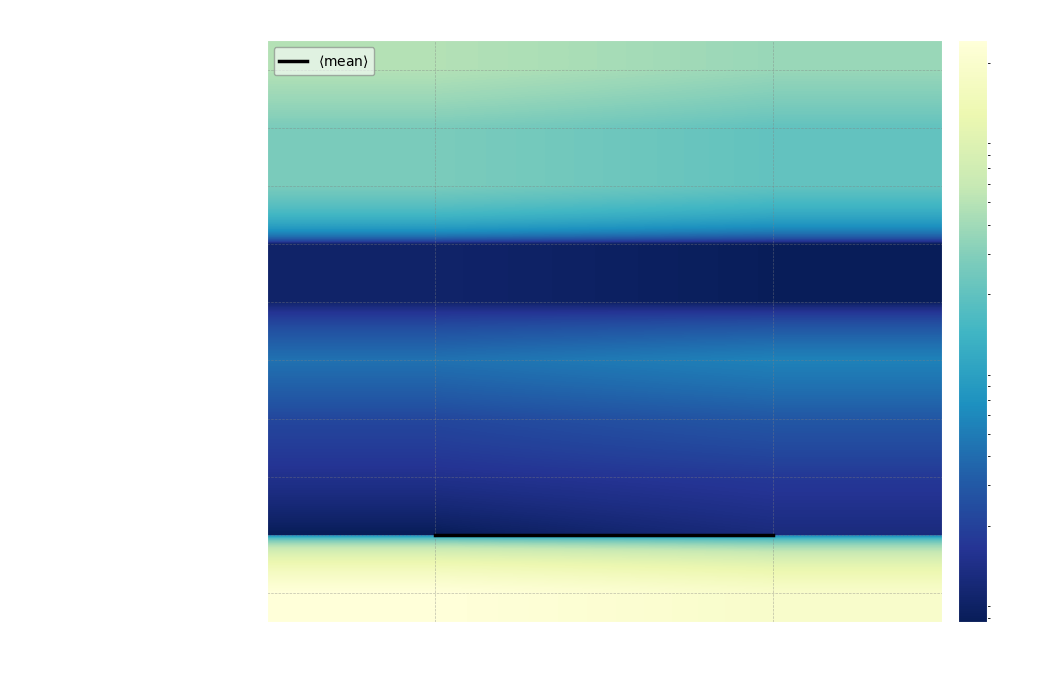

At how many categories does at least one series exceed 1887206503?

2